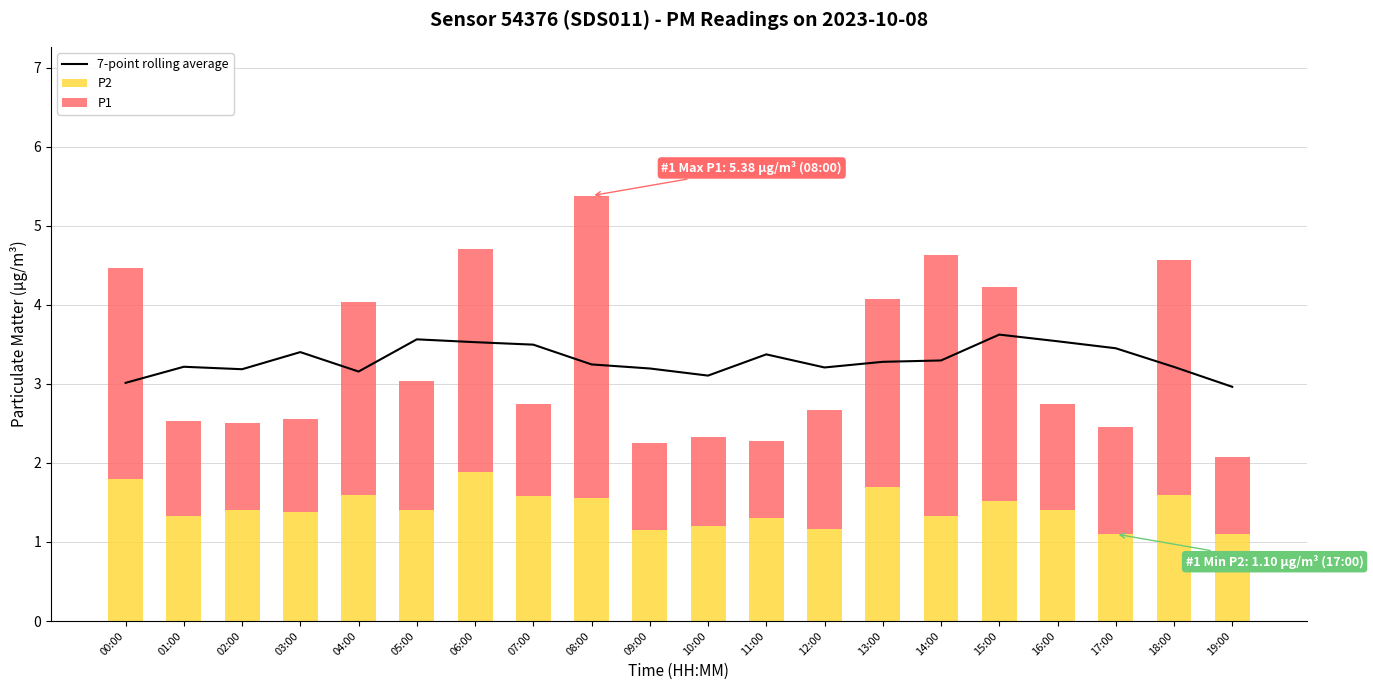

What is the sum of the 7-point rolling average values at 15:00 and 04:00?

6.8